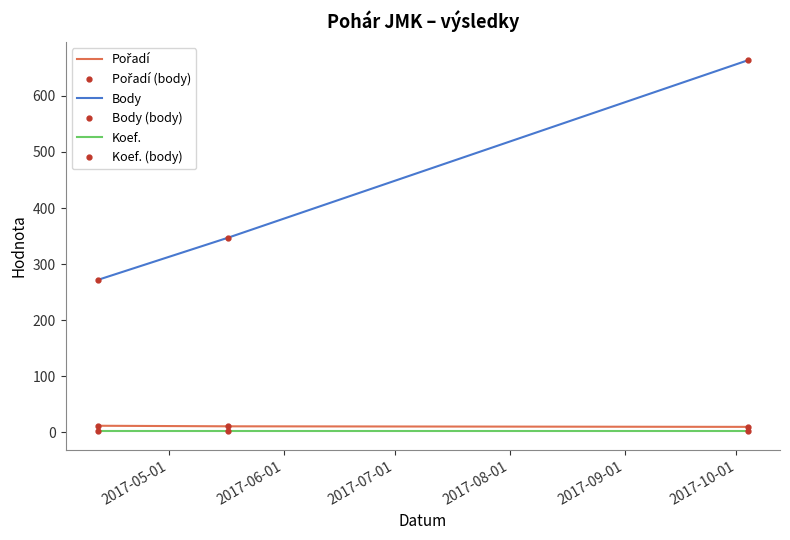

Is this an area chart (filled region under the line)?

No